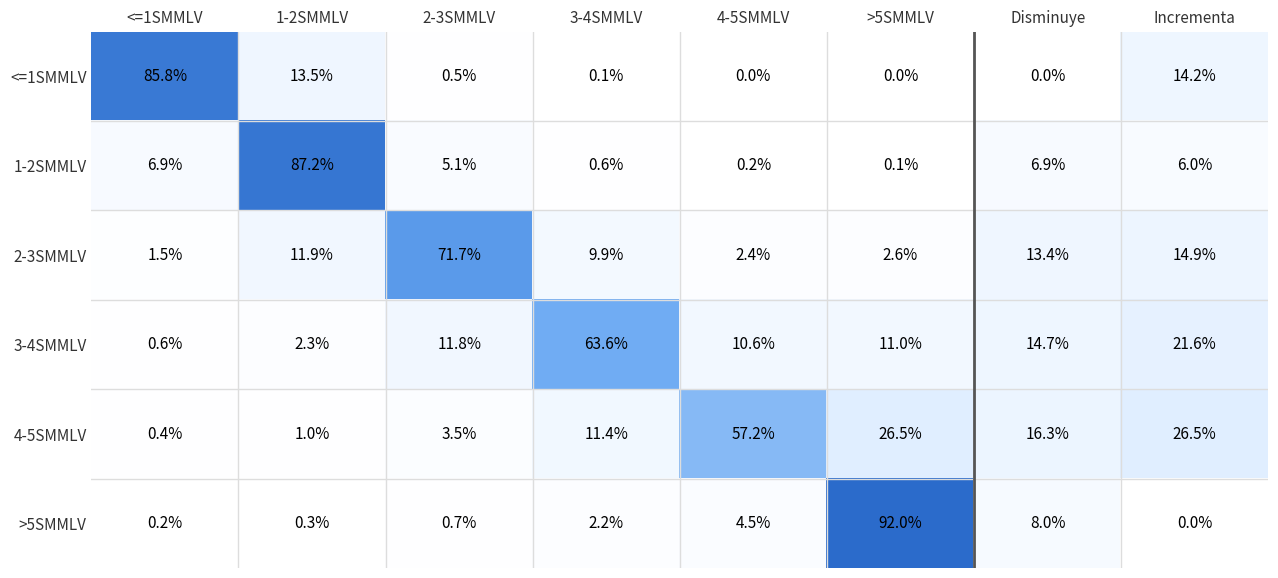

What is the highest value of the 3-4SMMLV series?

63.6